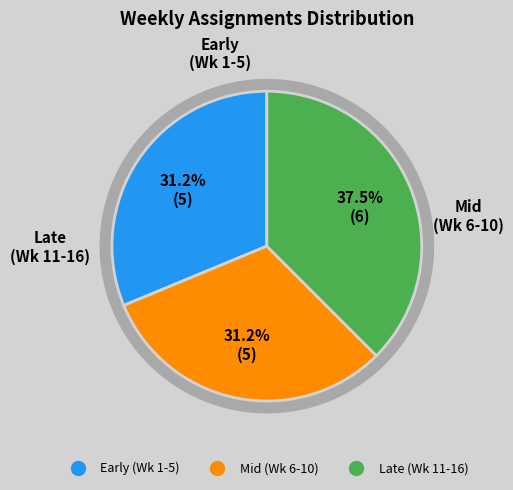

Does DWCC Chap 8, TIOS Chap 8 account for over 50% of the chart?

No